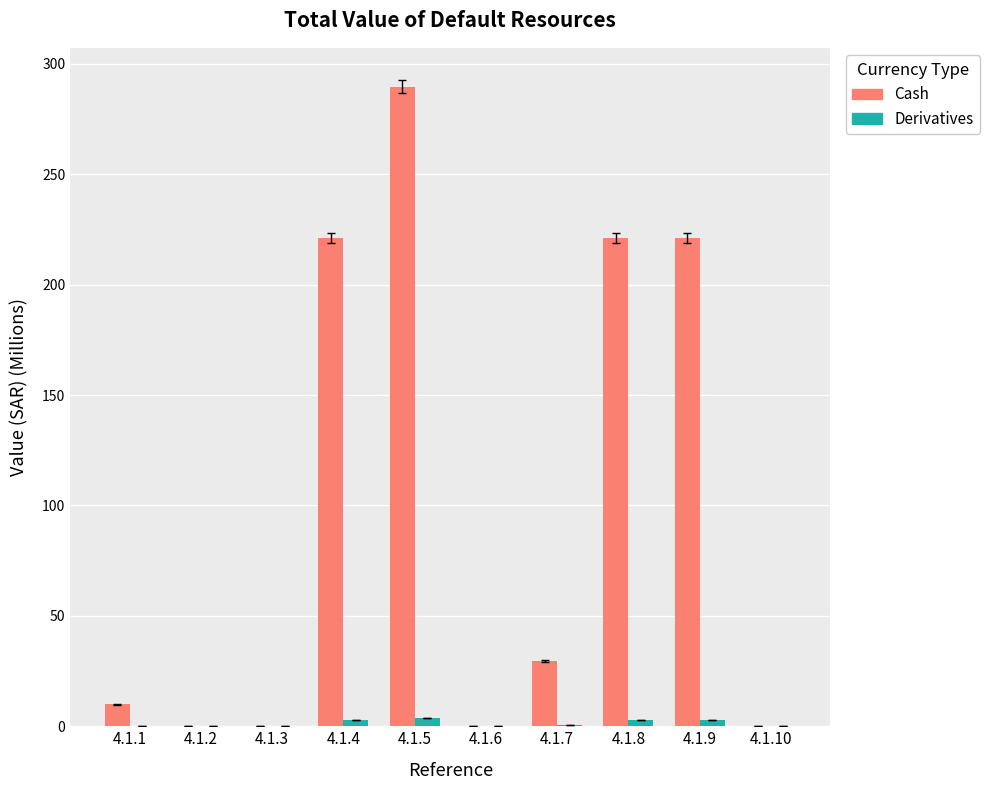

Are the bars horizontal?

No